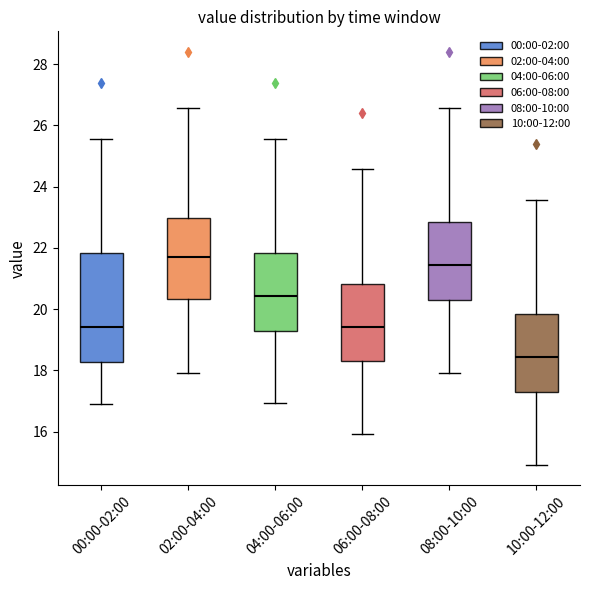

Which box is the tallest, from its lower edge to its upper edge?

00:00-02:00